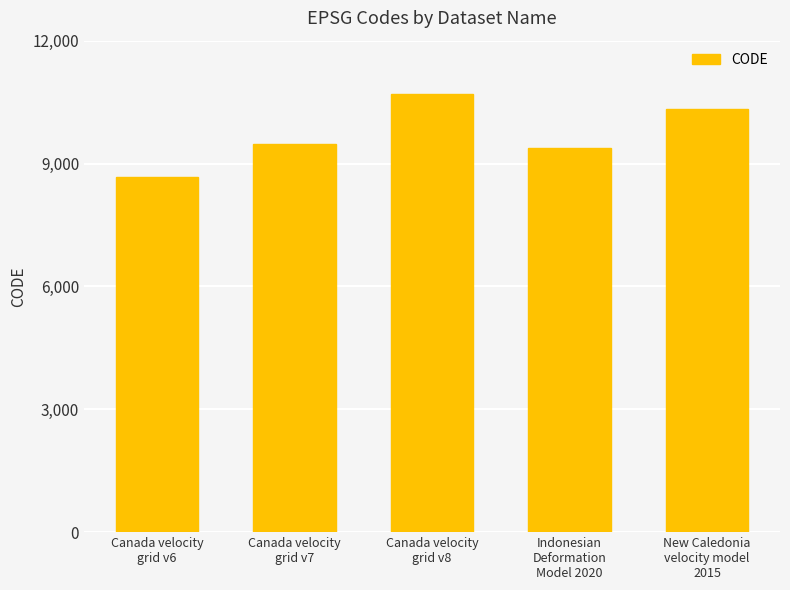

Does the chart contain any negative values?

No